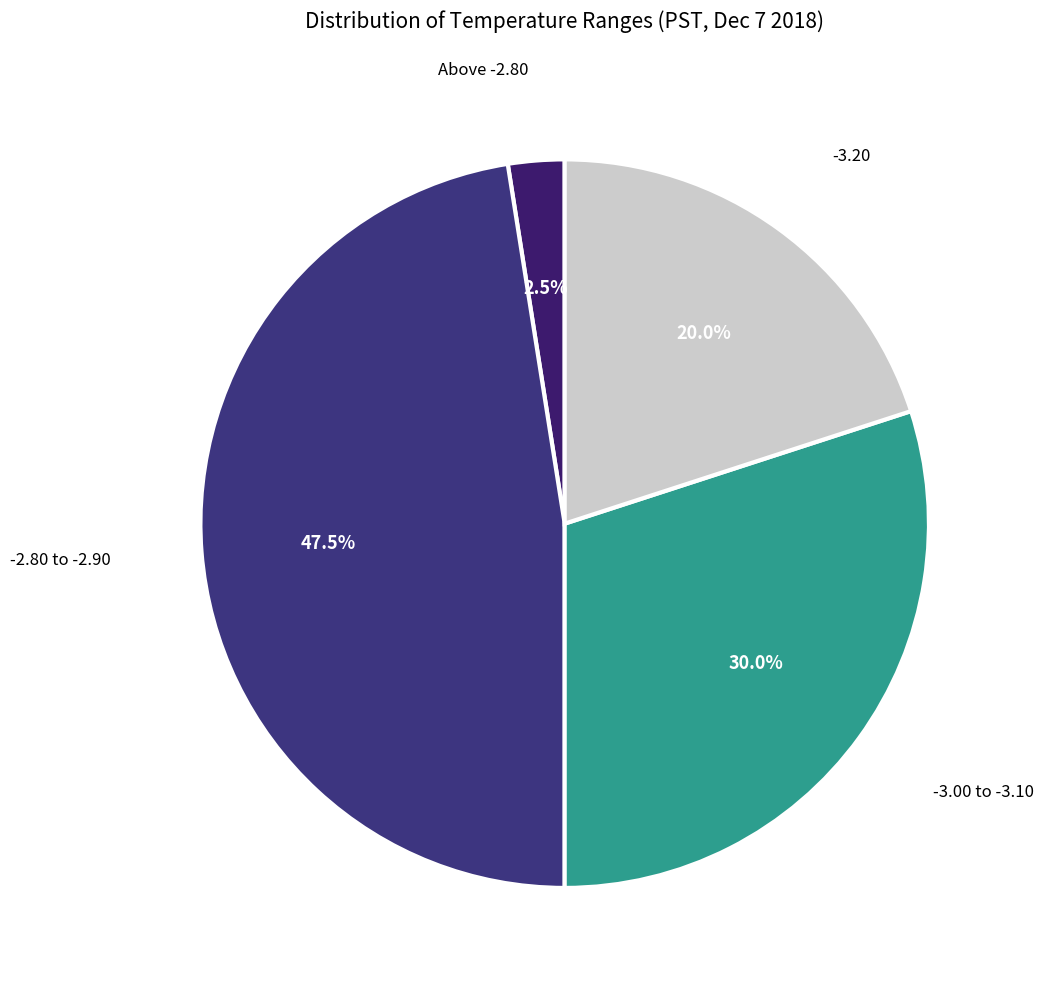

How many segments does this pie chart have?

4